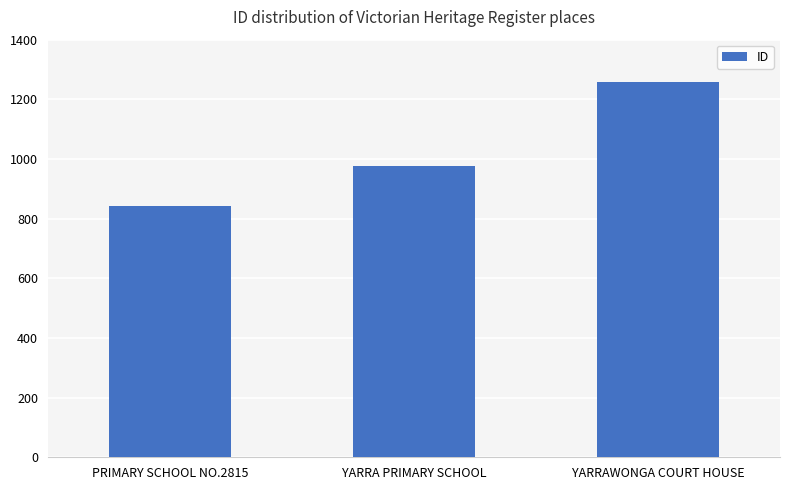

Reading right to left, list all the values displayed in this chart.

YARRAWONGA COURT HOUSE=1259	YARRA PRIMARY SCHOOL=977	PRIMARY SCHOOL NO.2815=842